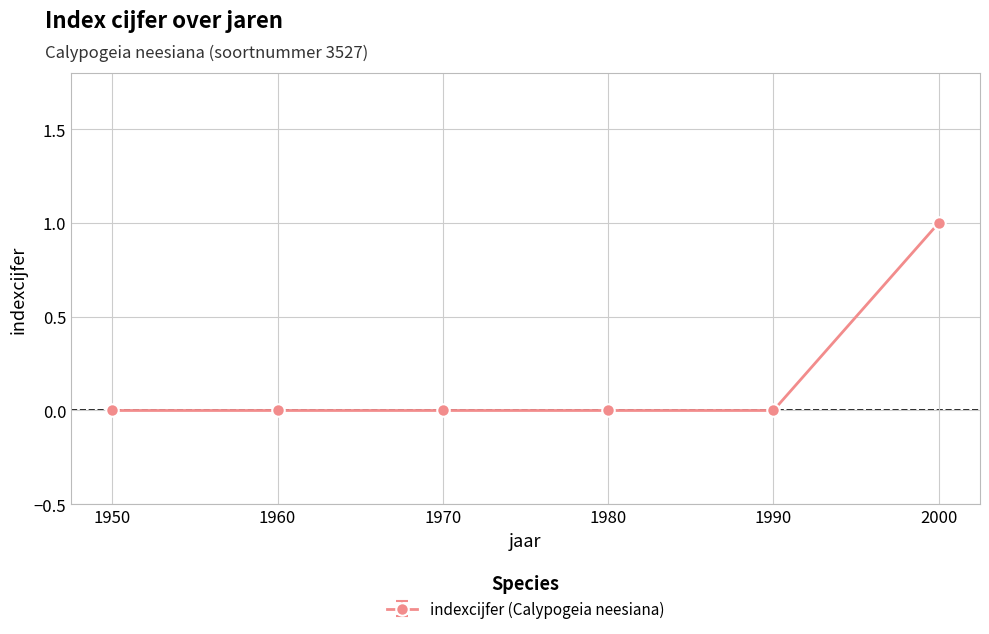

True or false: the data shows 0 at 1990.

True